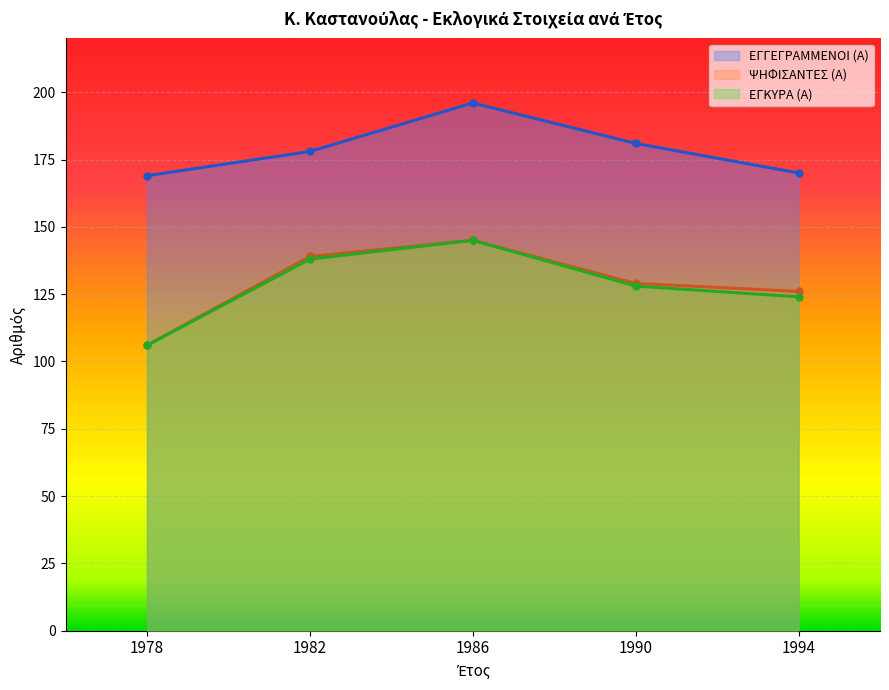

True or false: ΕΓΓΕΓΡΑΜΜΕΝΟΙ (Α) and ΕΓΚΥΡΑ (Α) cross at least once.

False